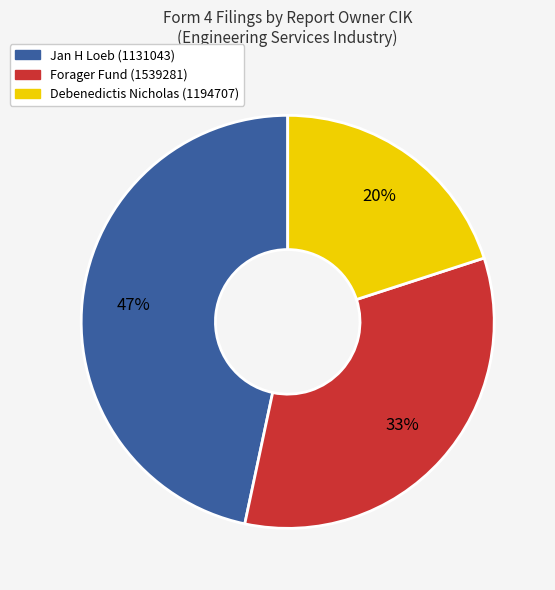

How many segments does this pie chart have?

3